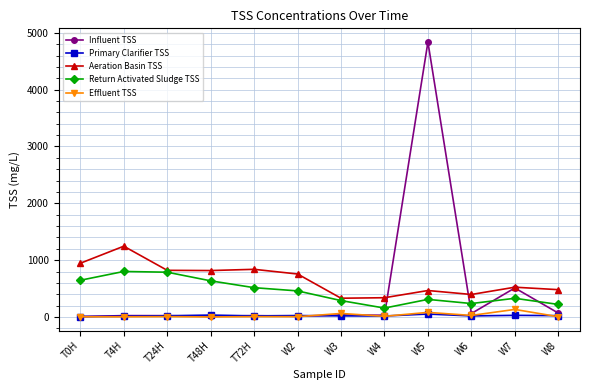

True or false: Aeration Basin TSS and Effluent TSS intersect in this chart.

False